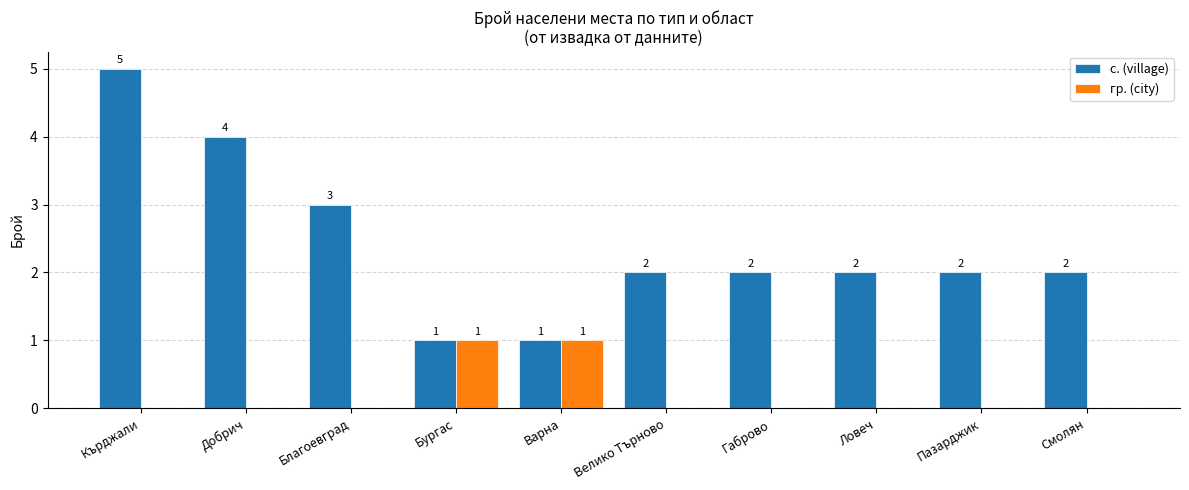

At which label does с. (village) reach its peak?

Кърджали